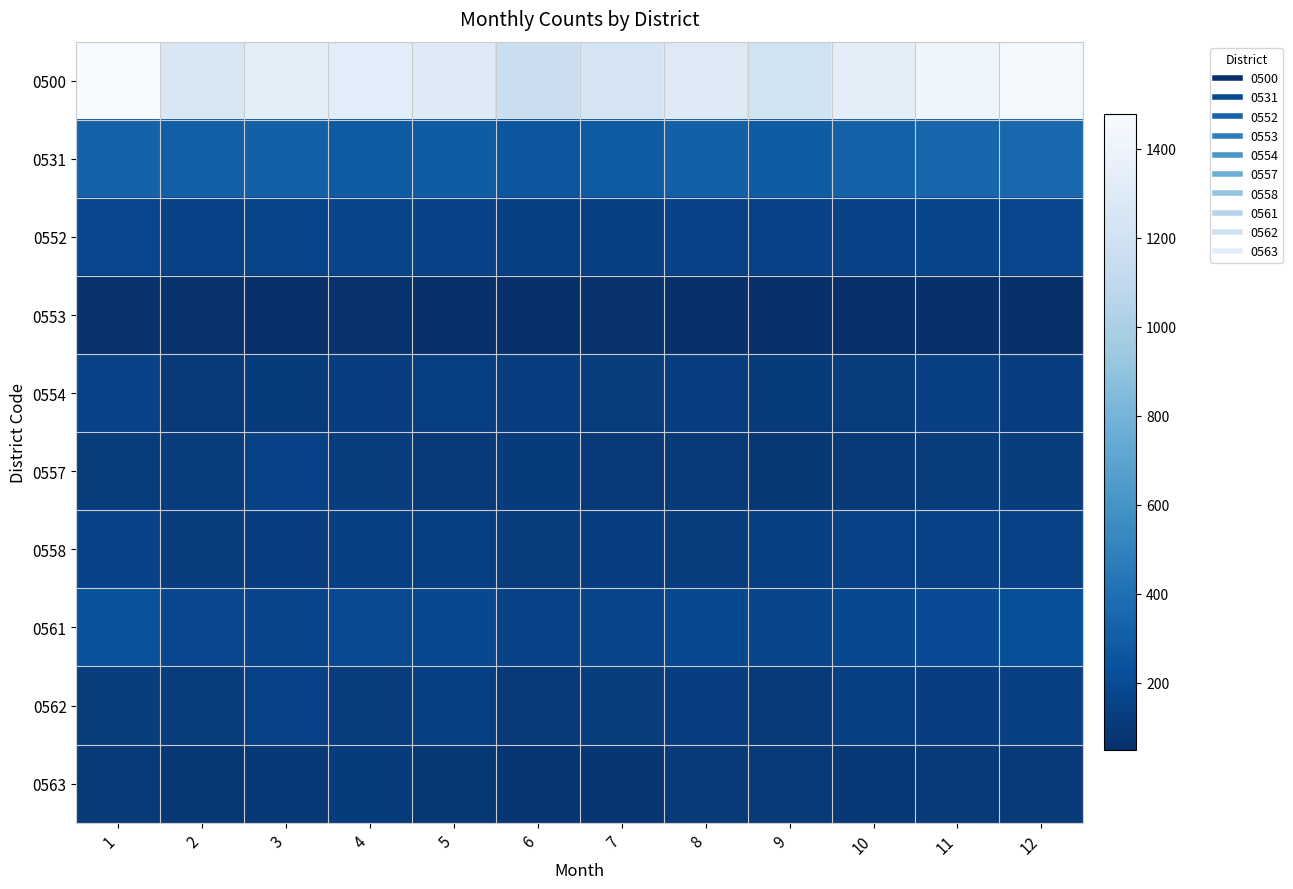

Reading left to right, transcribe all the data shown in this chart.

0500: 1=1477	2=1262	3=1333	4=1324	5=1304	6=1155	7=1225	8=1290	9=1209	10=1333	11=1416	12=1456
0531: 1=327	2=308	3=312	4=288	5=292	6=260	7=284	8=316	9=293	10=327	11=340	12=354
0552: 1=182	2=149	3=166	4=161	5=159	6=133	7=136	8=148	9=149	10=160	11=177	12=181
0553: 1=67	2=66	3=52	4=62	5=60	6=49	7=67	8=52	9=55	10=55	11=53	12=57
0554: 1=157	2=108	3=114	4=132	5=136	6=130	7=120	8=132	9=113	10=119	11=140	12=128
0557: 1=116	2=116	3=145	4=126	5=109	6=115	7=106	8=106	9=91	10=102	11=117	12=127
0558: 1=157	2=126	3=129	4=133	5=136	6=121	7=129	8=119	9=135	10=149	11=145	12=146
0561: 1=236	2=180	3=170	4=193	5=188	6=158	7=174	8=186	9=169	10=188	11=202	12=217
0562: 1=125	2=118	3=146	4=118	5=135	6=104	7=122	8=131	9=100	10=134	11=132	12=141
0563: 1=110	2=91	3=99	4=111	5=89	6=85	7=87	8=100	9=104	10=99	11=110	12=105